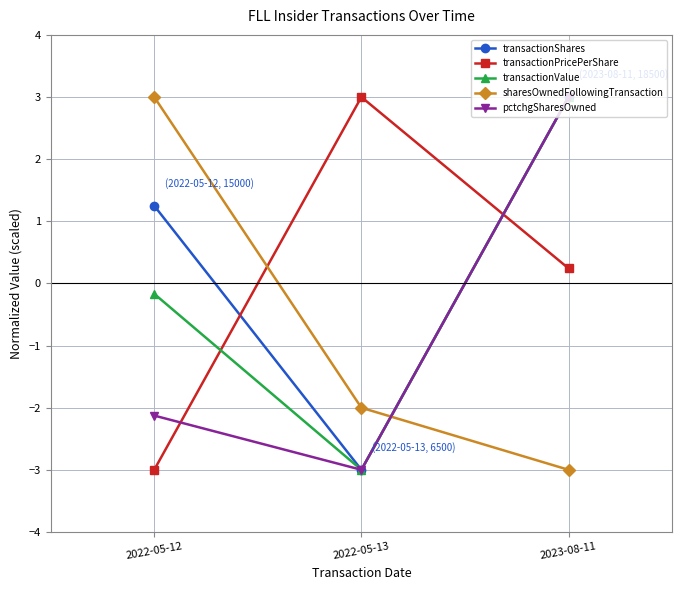

Where does the pctchgSharesOwned series first go above -2?

2023-08-11